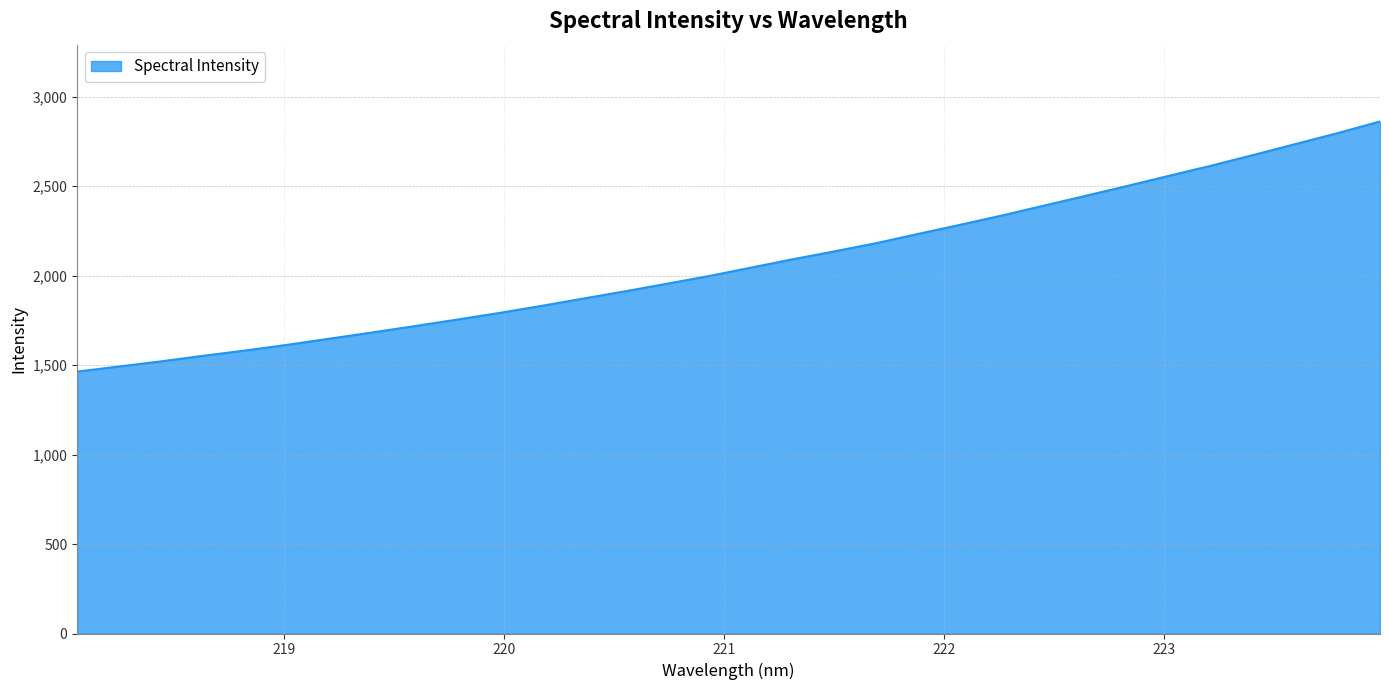

Does the chart have visible grid lines?

Yes